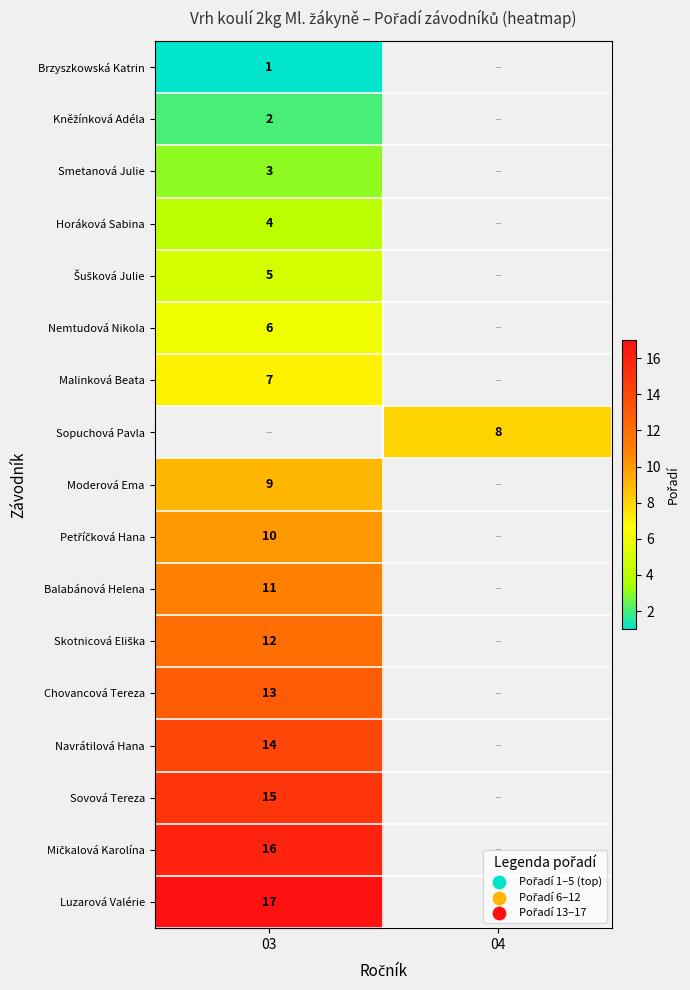

Is it true that Moderová Ema equals 14 at 03?

False